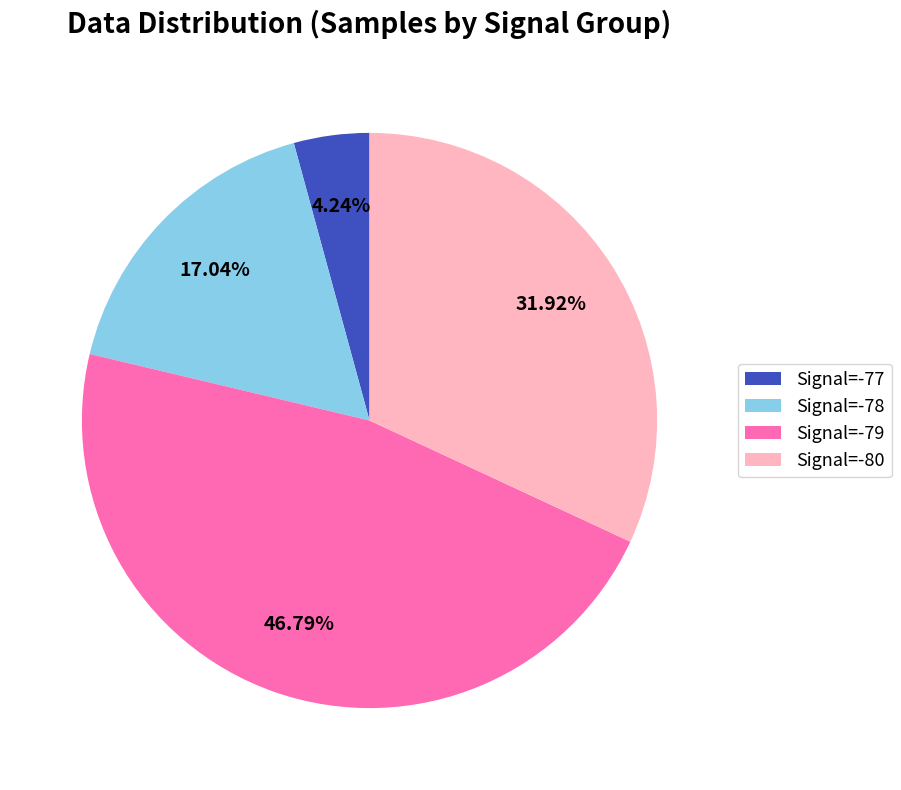

Rank the categories by value from highest to lowest.

Signal=-79, Signal=-80, Signal=-78, Signal=-77